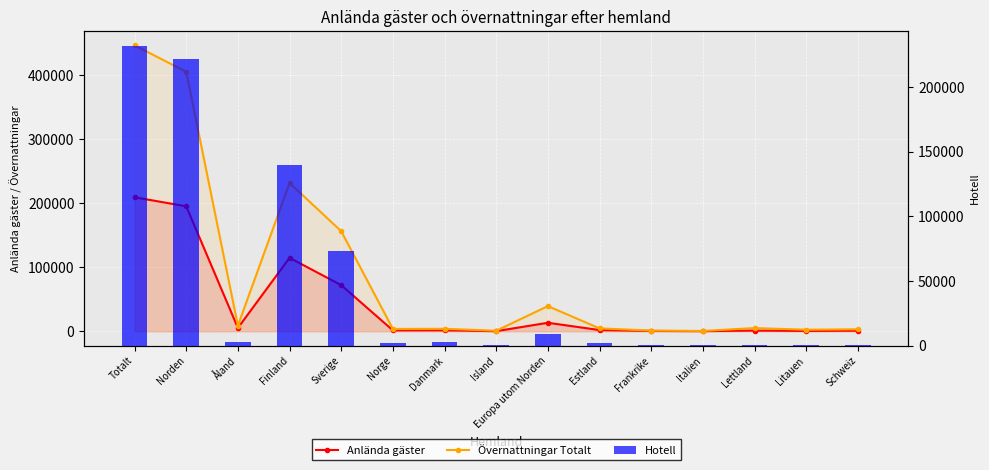

Reading right to left, extract all data points from this chart.

Anlända gäster: Schweiz=912	Litauen=553	Lettland=1100	Italien=221	Frankrike=540	Estland=1928	Europa utom Norden=13311	Island=204	Danmark=1536	Norge=1448	Sverige=72072	Finland=114738	Åland=5220	Norden=195243	Totalt=209326
Övernattningar Totalt: Schweiz=3158	Litauen=2462	Lettland=5023	Italien=552	Frankrike=1101	Estland=4579	Europa utom Norden=39342	Island=881	Danmark=3889	Norge=3648	Sverige=156348	Finland=231651	Åland=8840	Norden=405352	Totalt=446573
Hotell: Schweiz=563	Litauen=130	Lettland=186	Italien=321	Frankrike=367	Estland=1722	Europa utom Norden=9074	Island=770	Danmark=2854	Norge=2159	Sverige=73415	Finland=139459	Åland=2942	Norden=221658	Totalt=231733